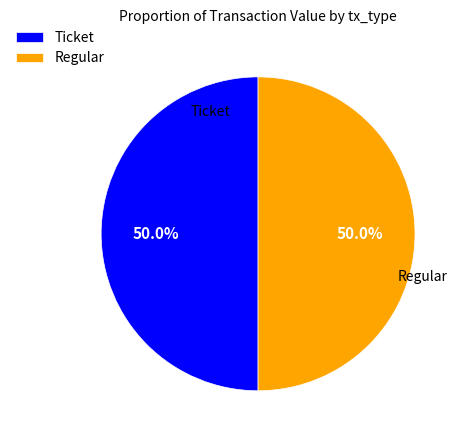

Count the number of slices in the pie.

2